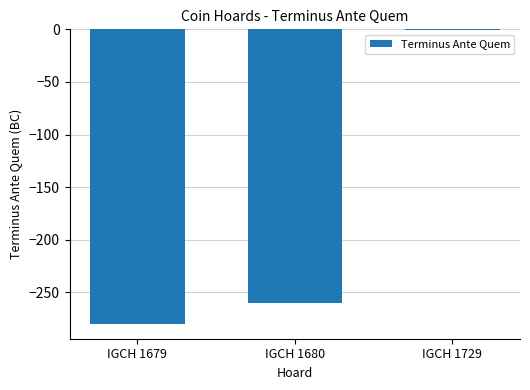

Reading right to left, what are all the values shown in this chart?

-1	-260	-280